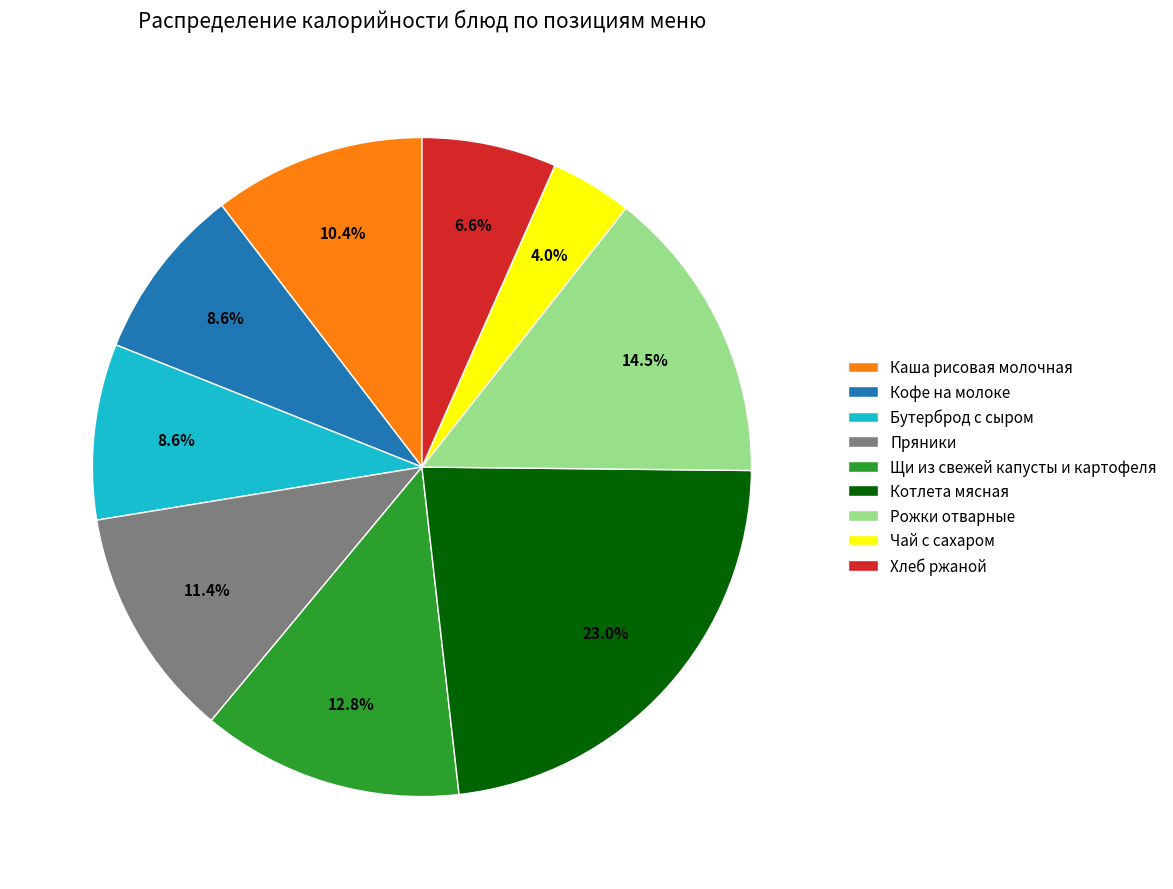

Between Пряники and Бутерброд с сыром, which is larger?

Пряники